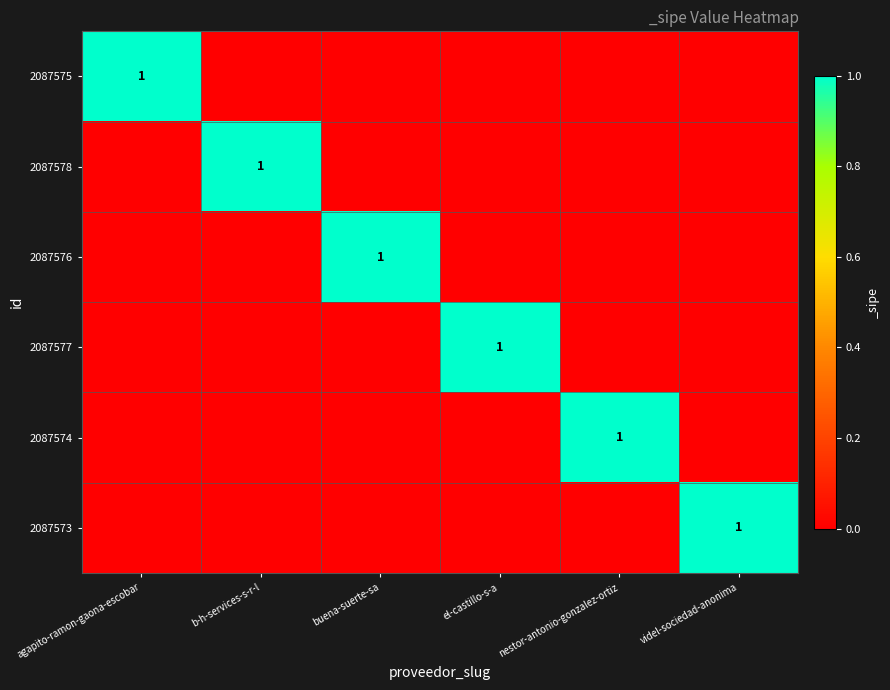

True or false: 2087573 has a value of 0 at videl-sociedad-anonima.

False